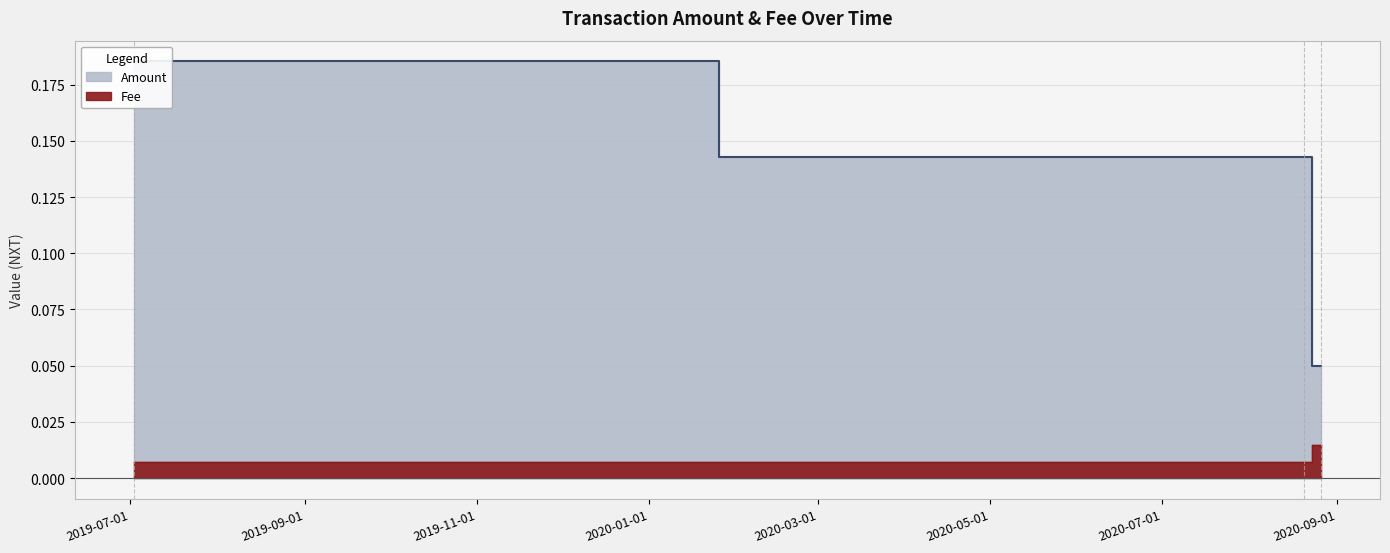

Is it true that Fee equals 0.0 at 2019-07-02 06:20:01?

True